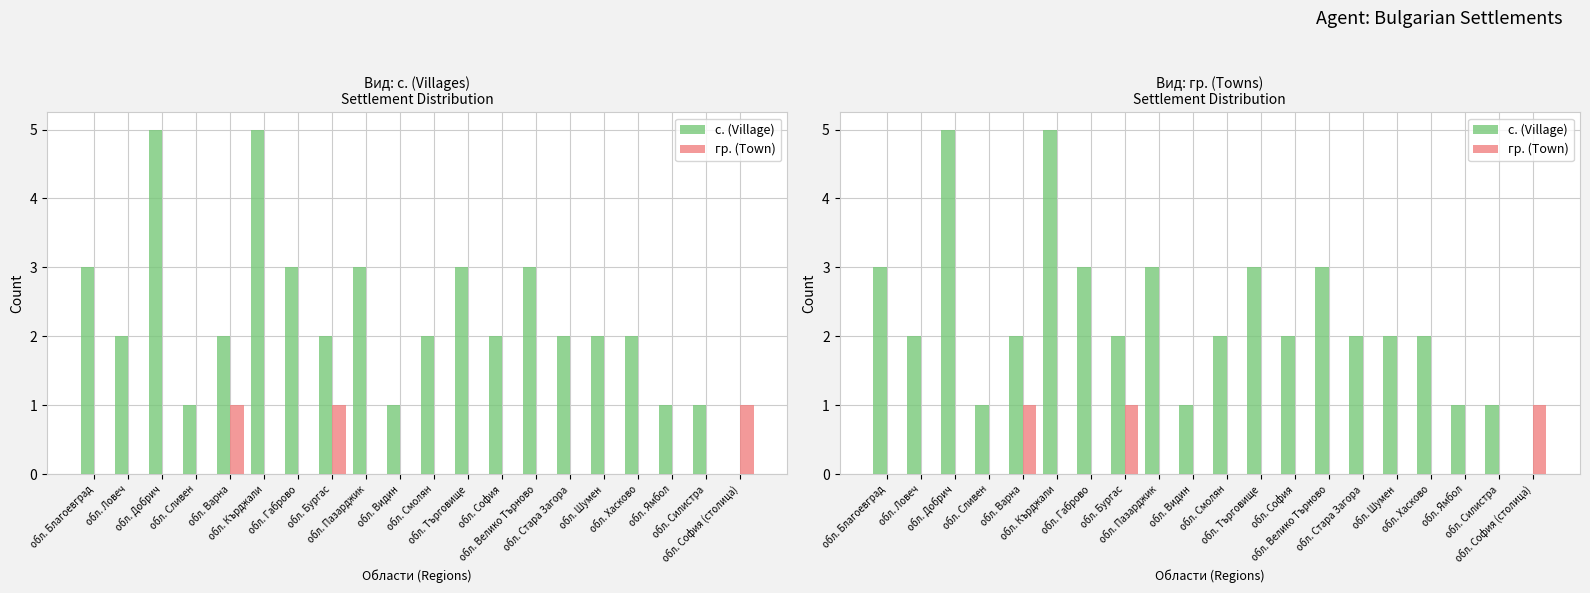

How many гр. (Town) values are between 0 and 1?

20